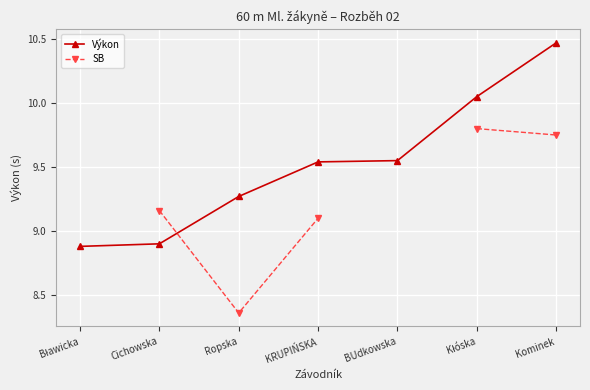

In SB, how many points are lower than both neighbors (excluding endpoints)?

1